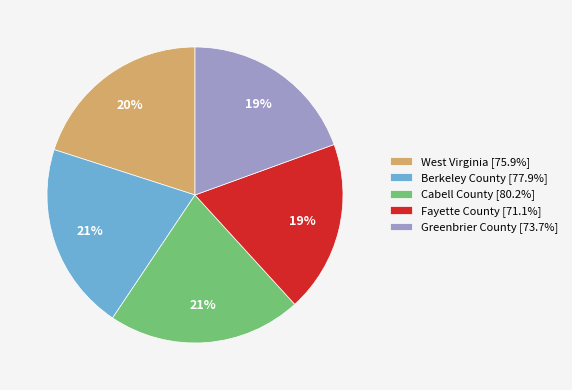

How many segments does this pie chart have?

5